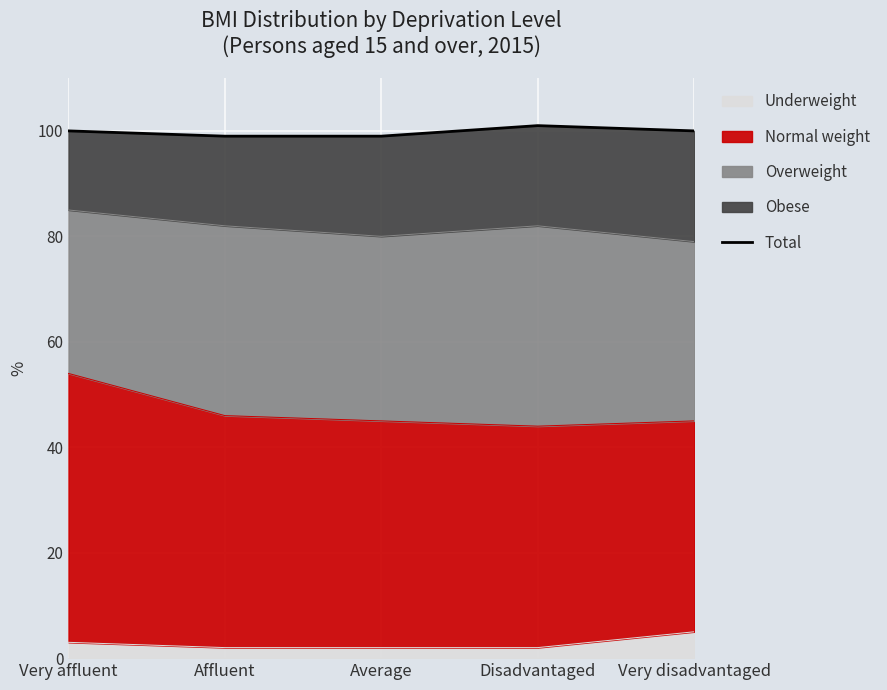

Rank the categories by value from highest to lowest.

Disadvantaged, Very affluent, Very disadvantaged, Affluent, Average